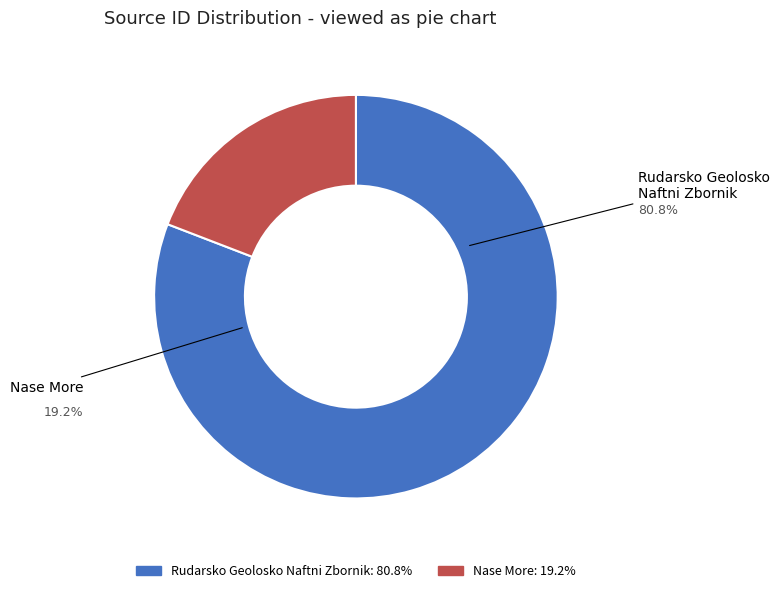

Is there a majority slice in this chart?

Yes